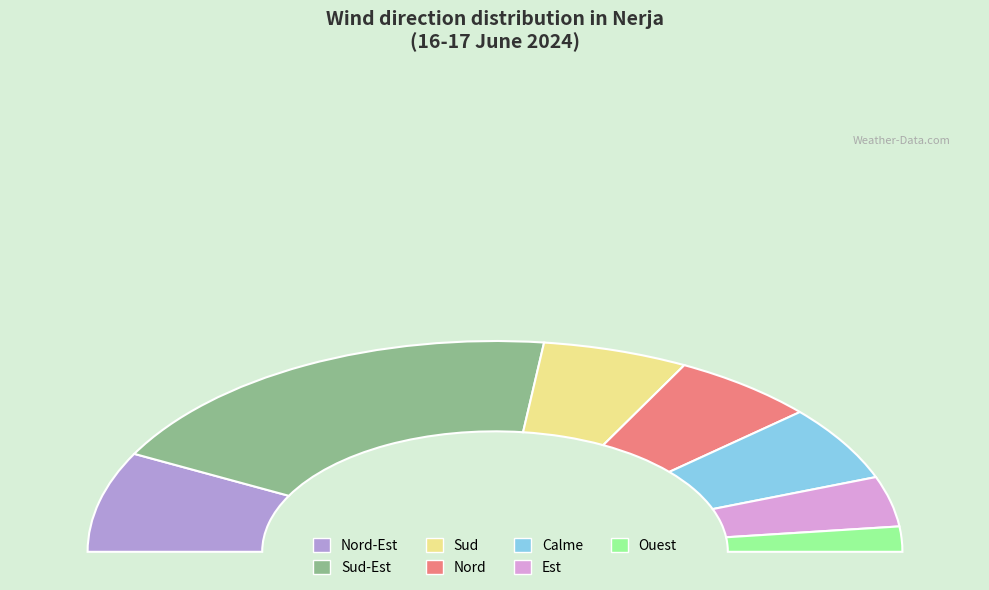

Approximately how many times larger is the value at Nord-Est compared to Sud-Est?

0.4